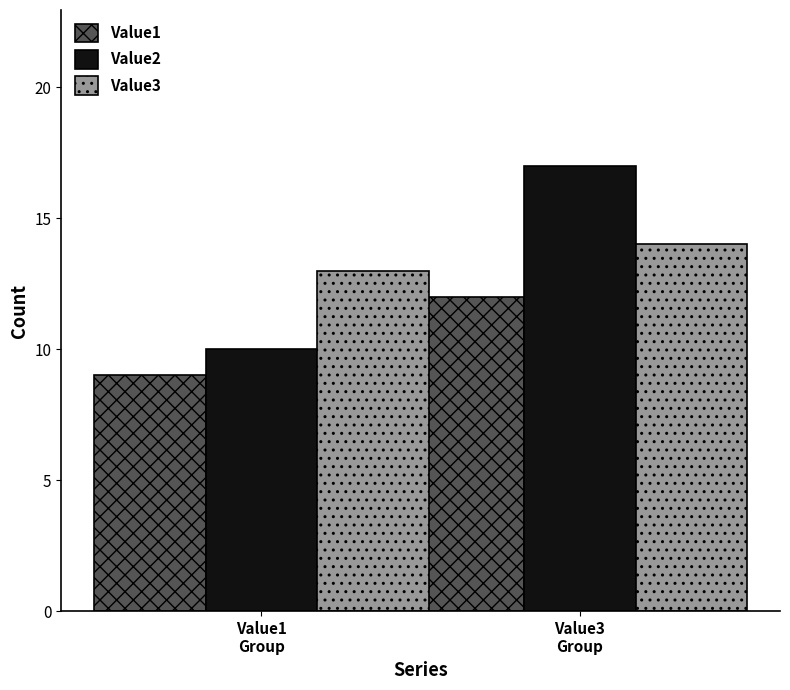

What is the sum of all Value1 values?

21